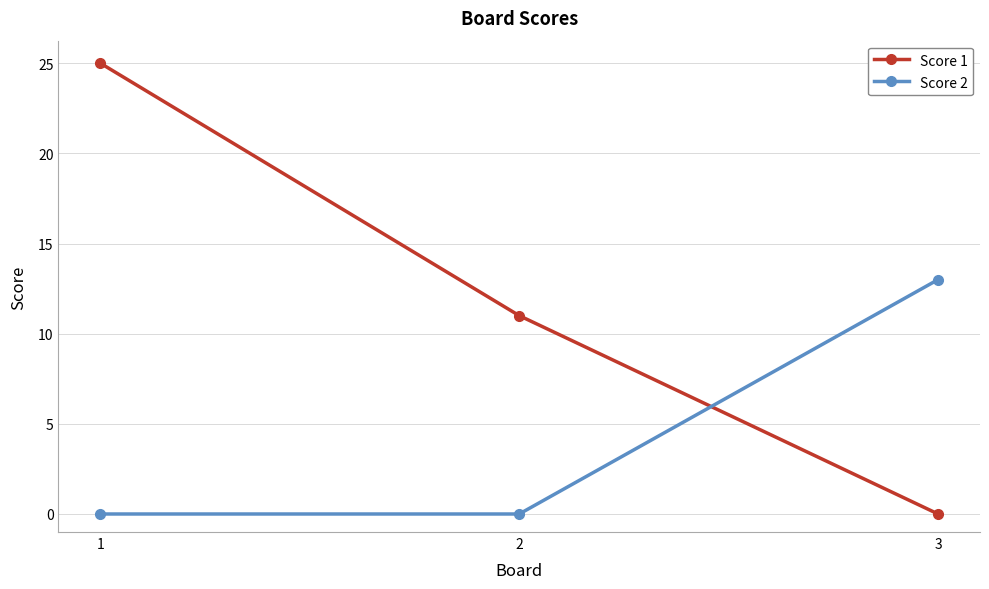

What are all the series names shown in the legend?

Score 1, Score 2